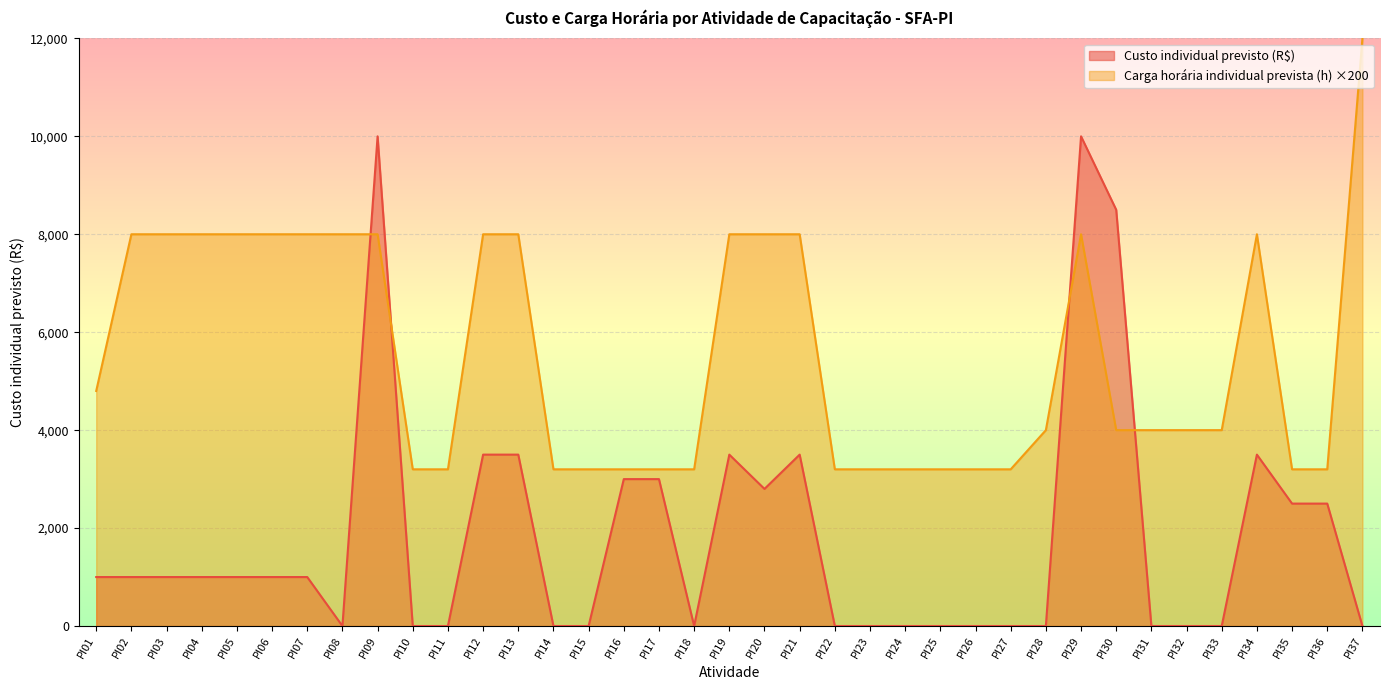

What are all the series names shown in the legend?

Custo individual previsto (R$), Carga horária individual prevista (h) ×200